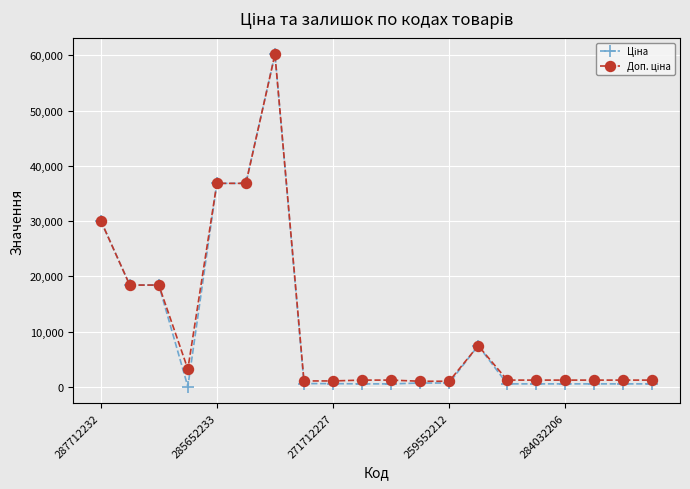

What is the greatest value displayed?

60205.6